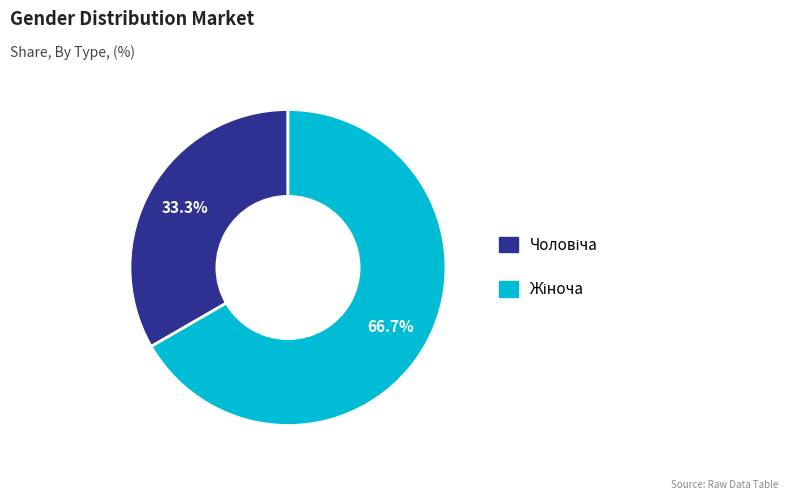

Does any single category account for the majority?

Yes